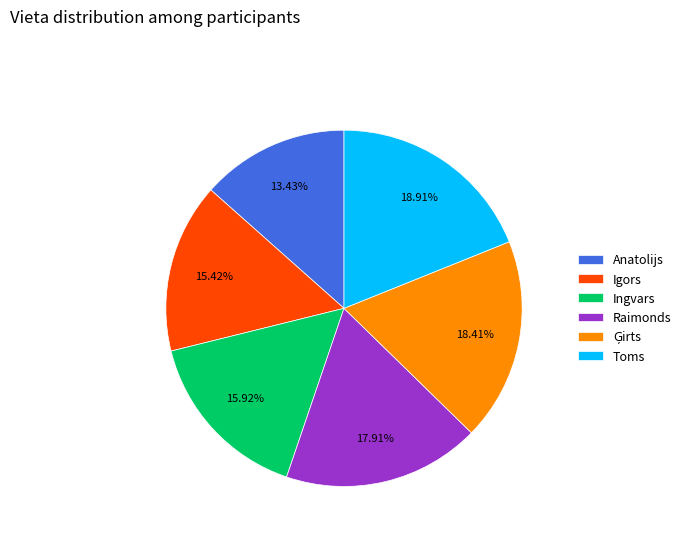

What is the smallest slice in the pie chart?

Anatolijs